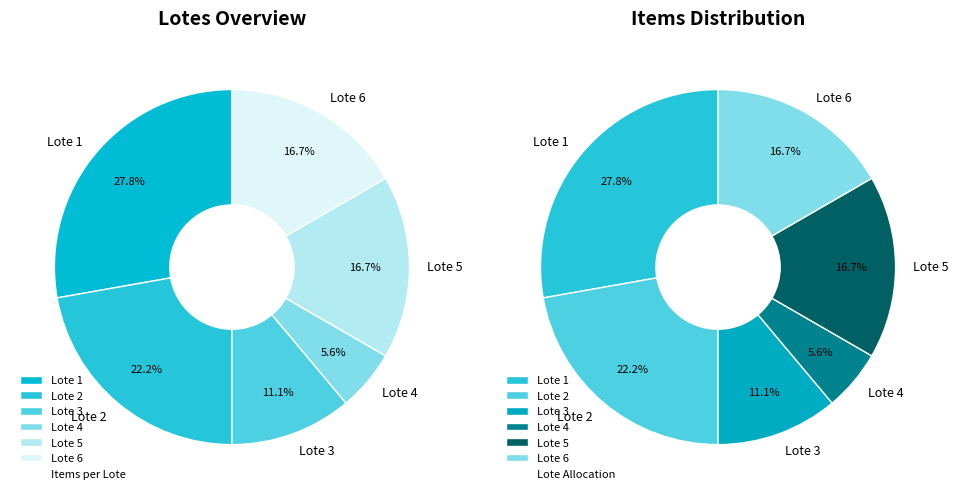

Does Lote 5 represent more than half of the total?

No